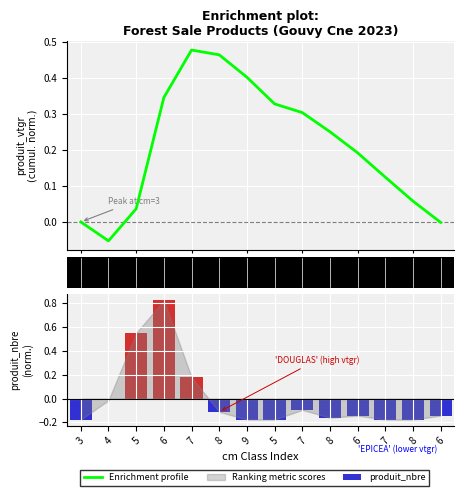

The value at 7 is 0.5. True or false?

False